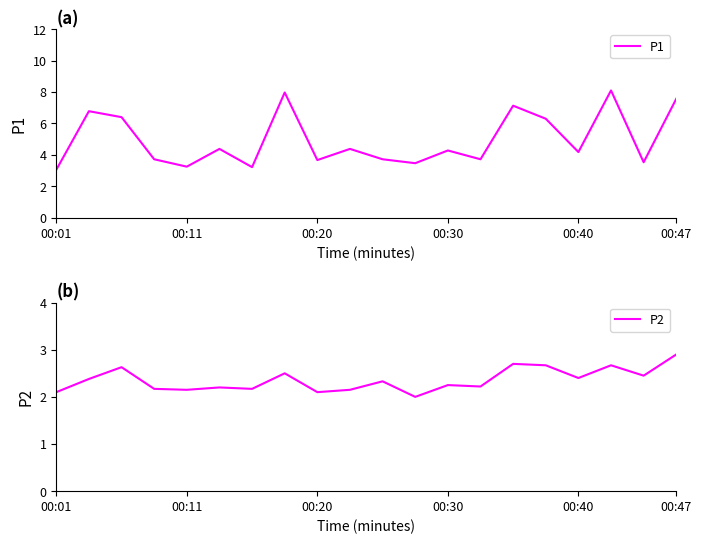

Is it true that P1 equals 3.7 at 00:20?

True